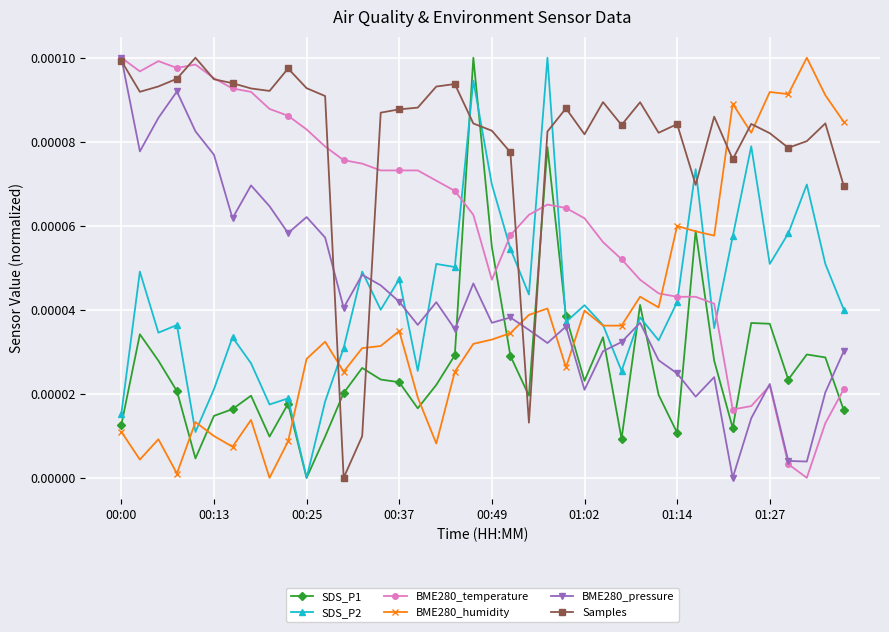

True or false: SDS_P1 has more than 1 points higher than both neighbors.

True